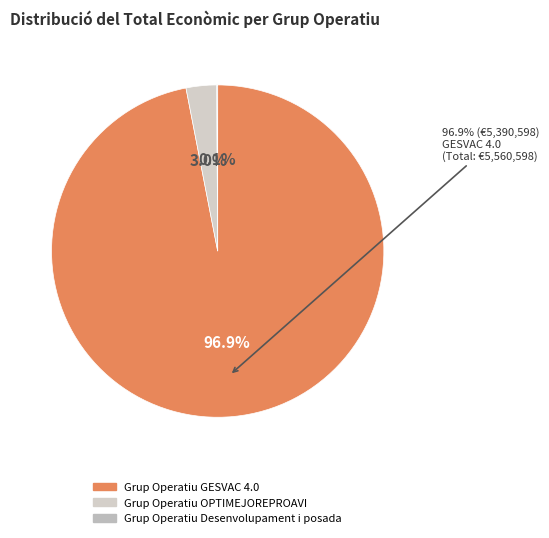

Rank the categories by value from lowest to highest.

Desenvolupament i posada, OPTIMEJOREPROAVI, GESVAC 4.0